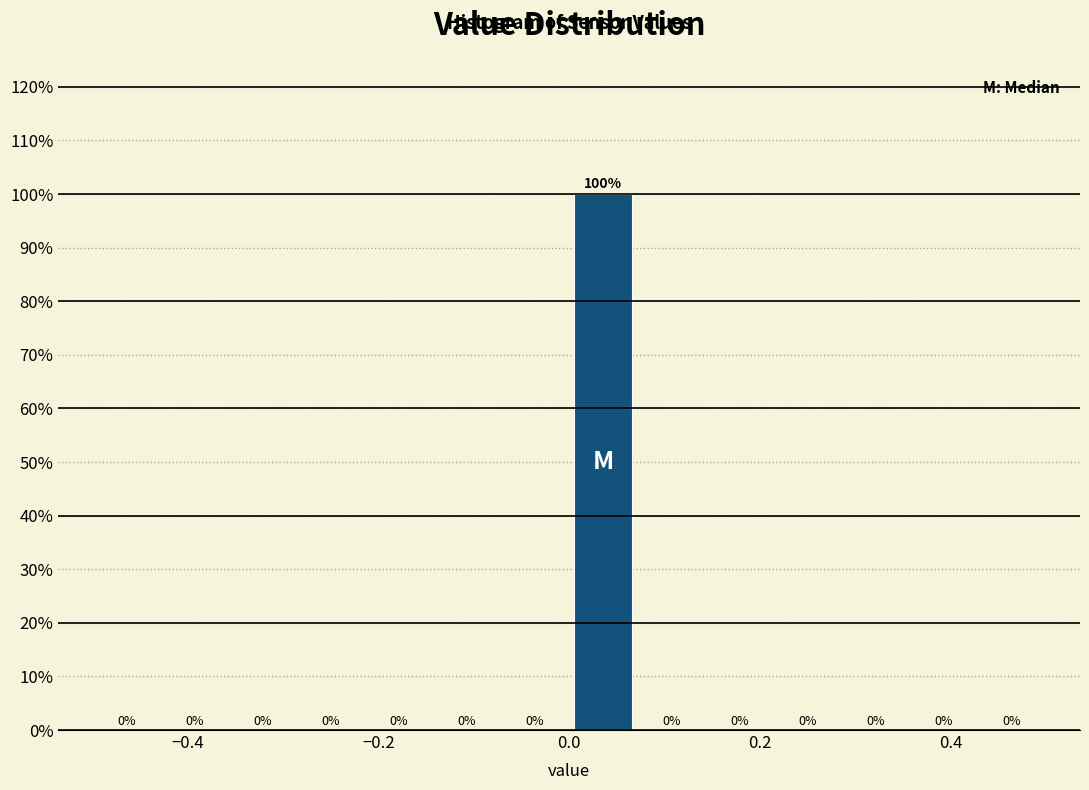

Read against the x-axis, roughly where is the centre of the tallest bar?

0.04